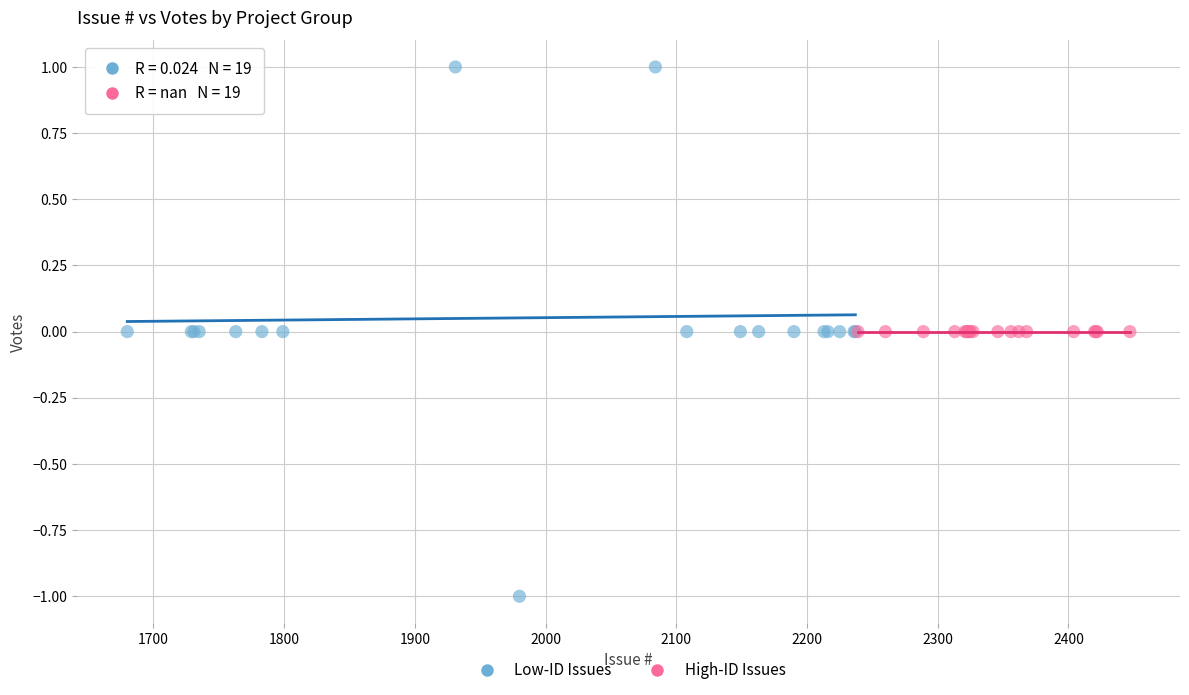

Which series contains the highest Y value?

Low-ID Issues